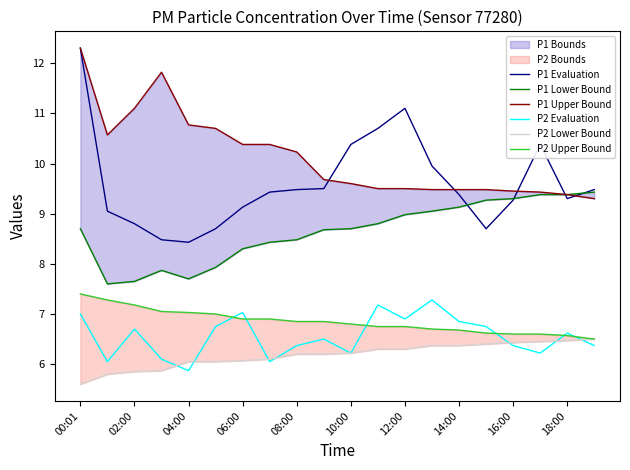

What is the lowest value of the P1 Evaluation series?

8.4